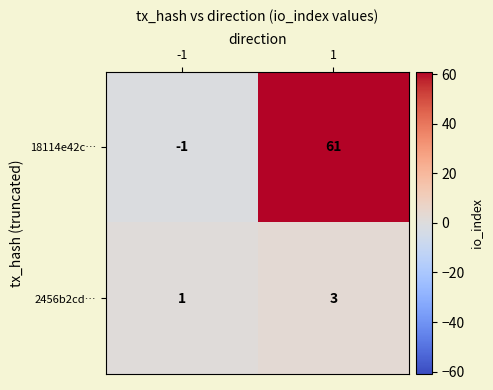

True or false: 18114e42c… has a value of 0 at -1.

False